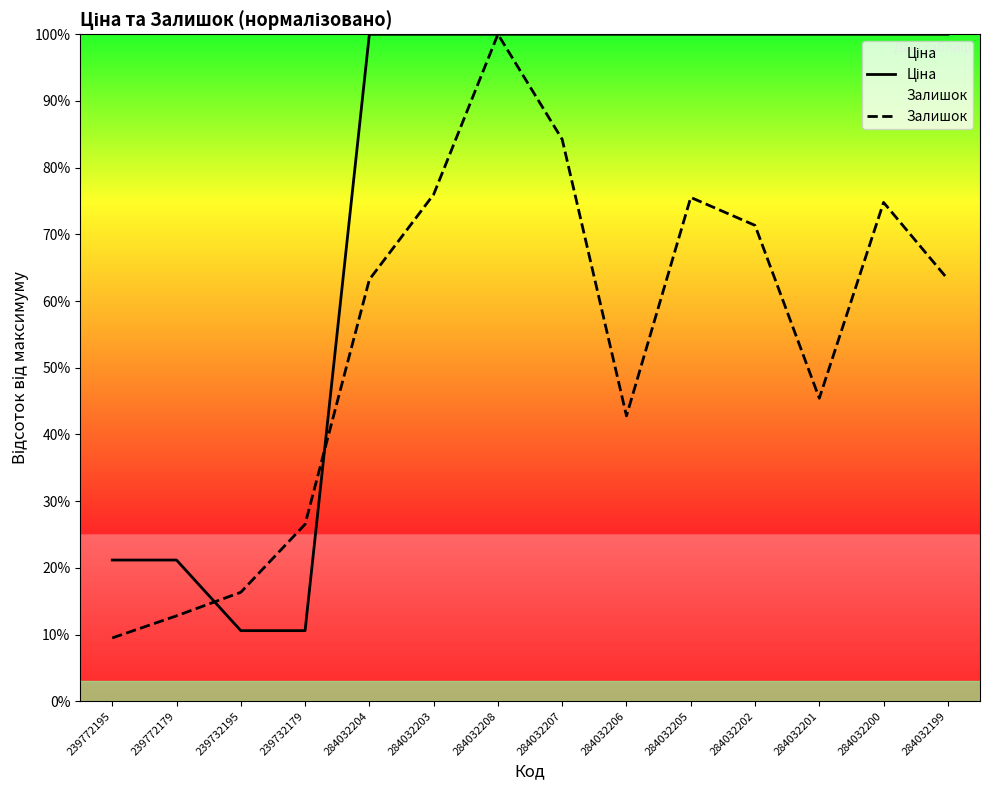

Which category has the lowest value across all series?

239772195